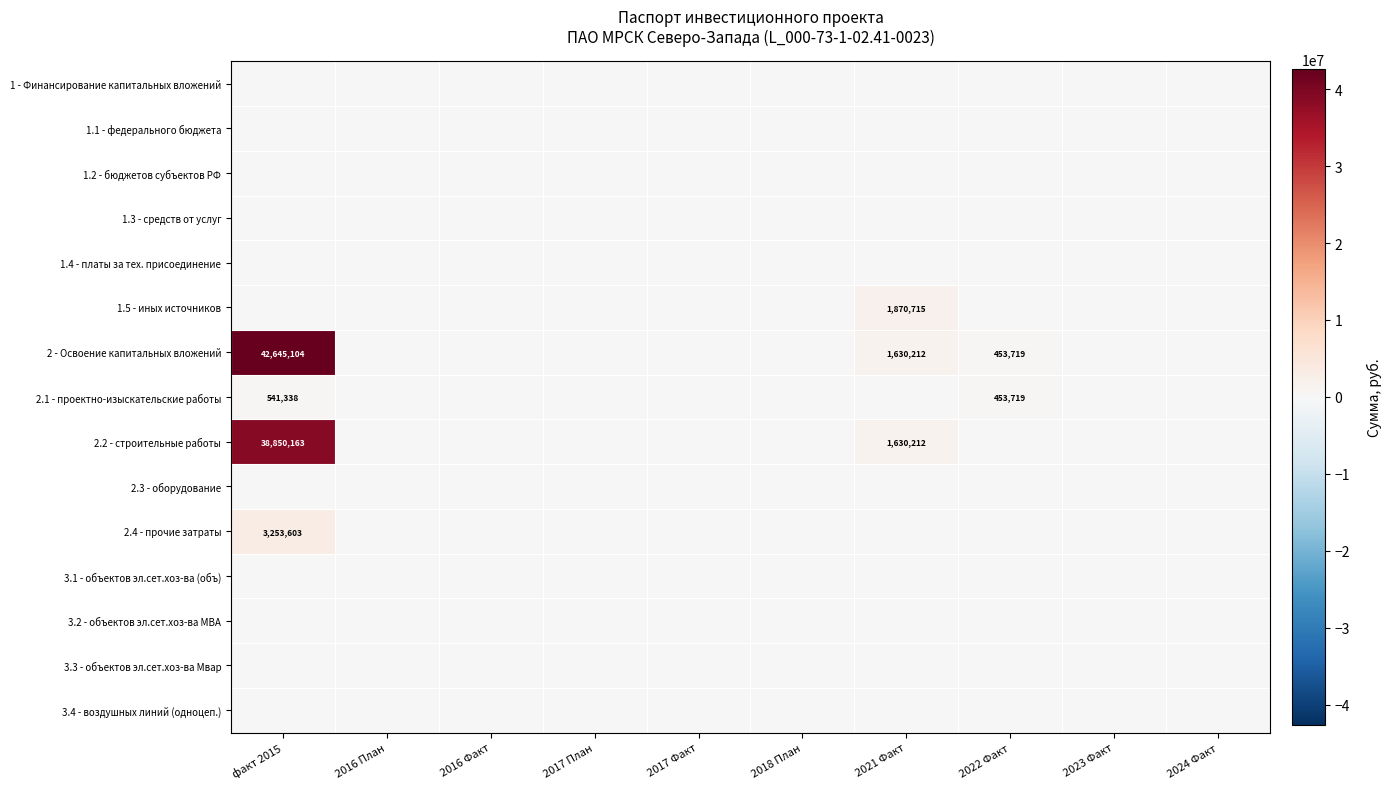

At 2016 План, list the series in order from largest to smallest.

1 - Финансирование капитальных вложений, 1.1 - федерального бюджета, 1.2 - бюджетов субъектов РФ, 1.3 - средств от услуг, 1.4 - платы за тех. присоединение, 1.5 - иных источников, 2 - Освоение капитальных вложений, 2.1 - проектно-изыскательские работы, 2.2 - строительные работы, 2.3 - оборудование, 2.4 - прочие затраты, 3.1 - объектов эл.сет.хоз-ва (объ), 3.2 - объектов эл.сет.хоз-ва МВА, 3.3 - объектов эл.сет.хоз-ва Мвар, 3.4 - воздушных линий (одноцеп.)